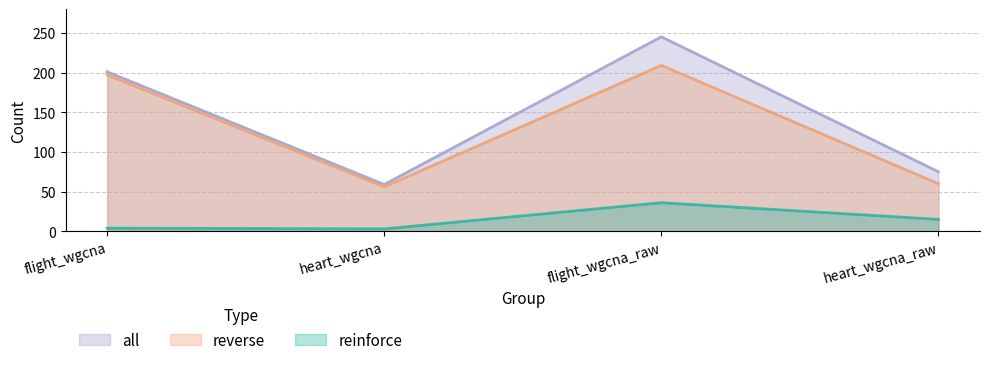

True or false: reinforce and all cross at least once.

False